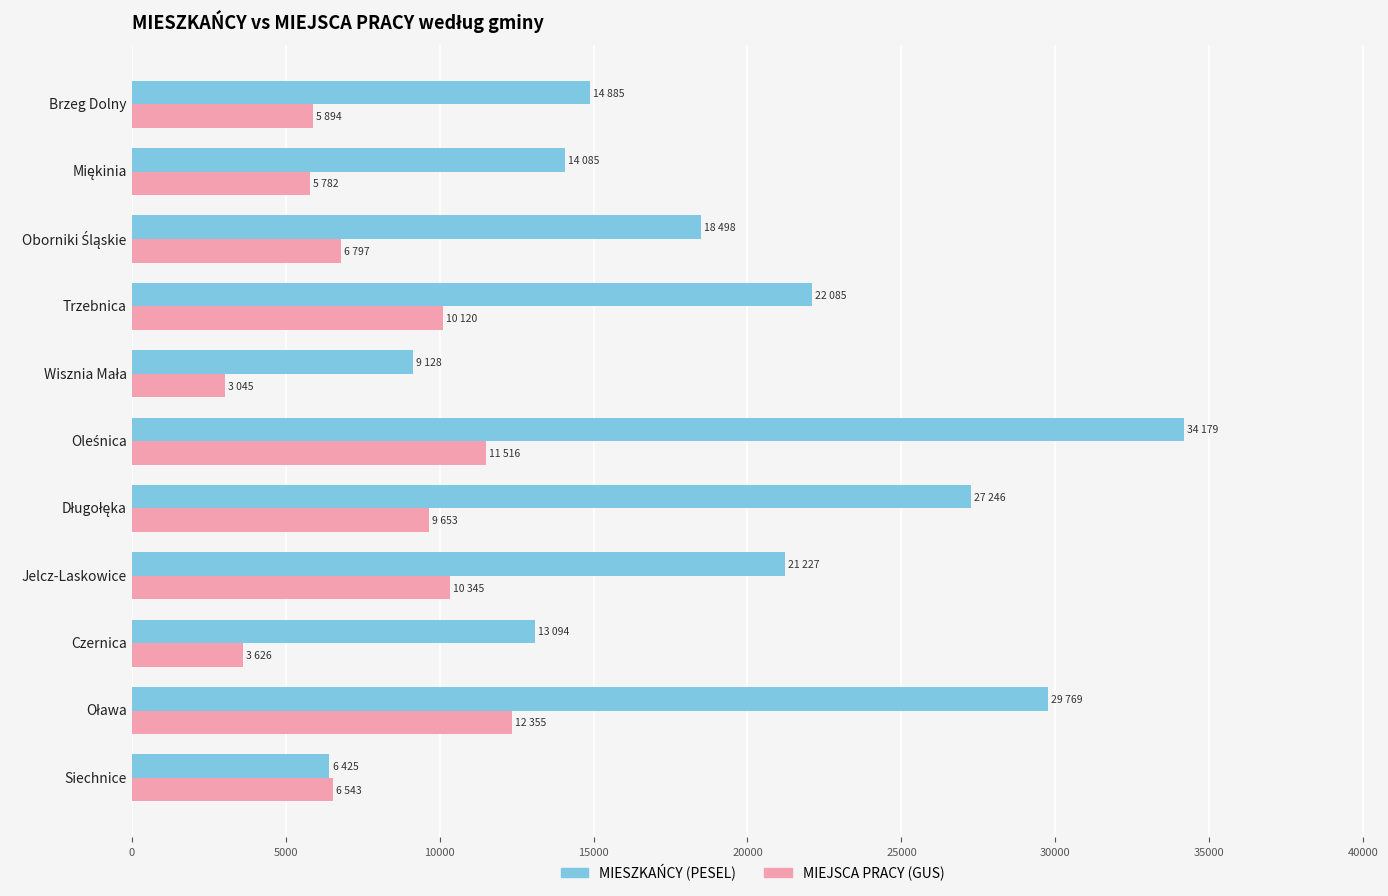

List the series in order of their overall mean, highest first.

MIESZKAŃCY (PESEL), MIEJSCA PRACY (GUS)